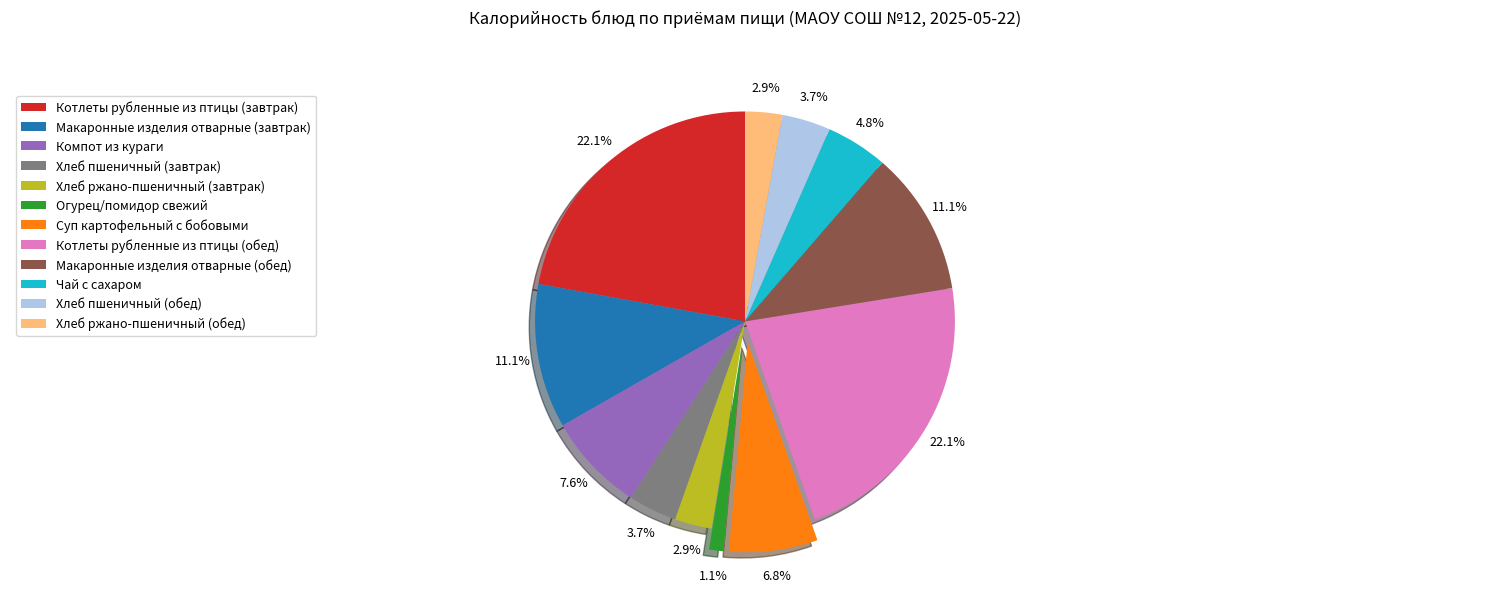

Count the number of slices in the pie.

12